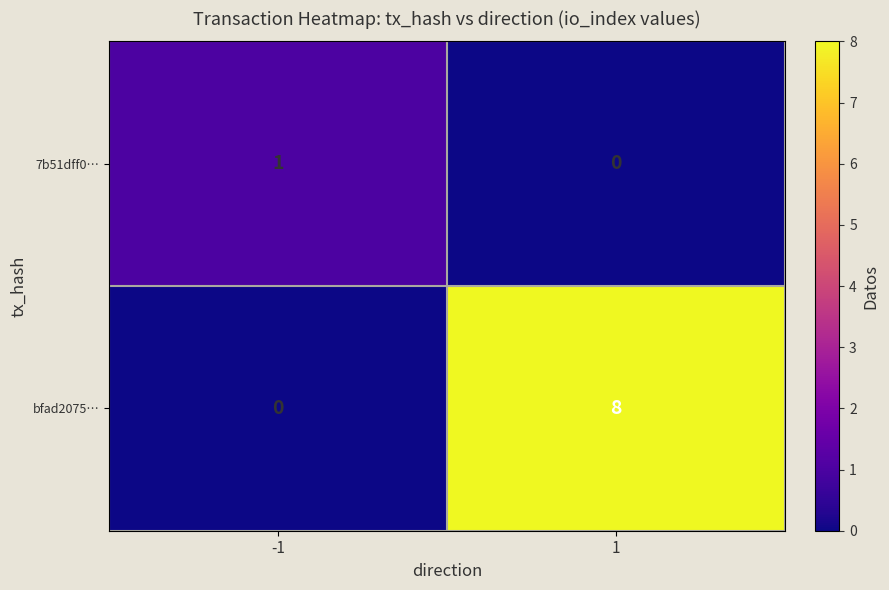

What is the maximum value shown in the chart?

8